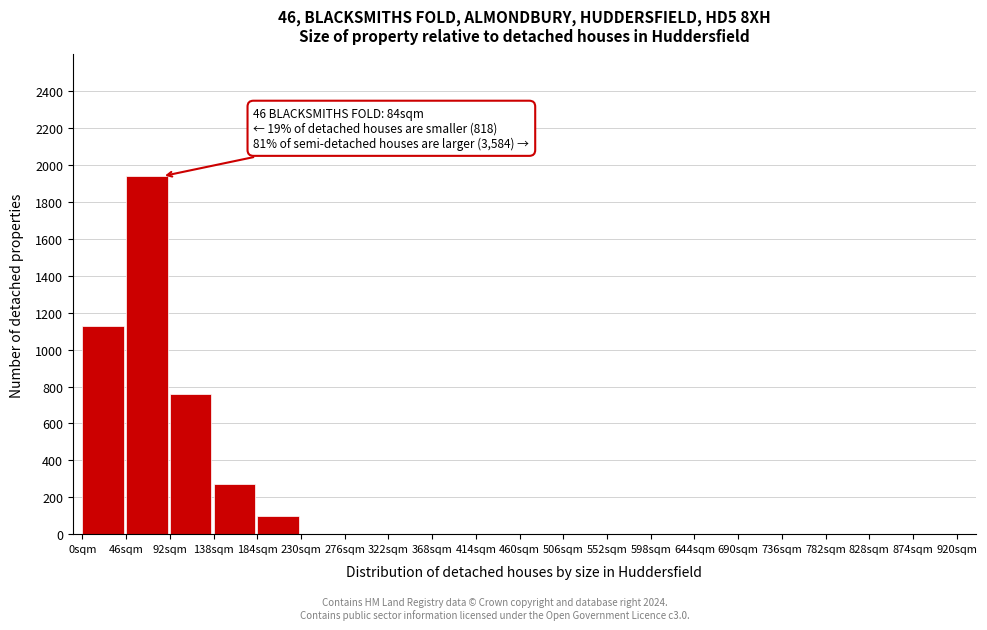

Reading left to right, list all the values displayed in this chart.

0sqm=1130	46sqm=1940	92sqm=760	138sqm=270	184sqm=100	230sqm=0	276sqm=0	322sqm=0	368sqm=0	414sqm=0	460sqm=0	506sqm=0	552sqm=0	598sqm=0	644sqm=0	690sqm=0	736sqm=0	782sqm=0	828sqm=0	874sqm=0